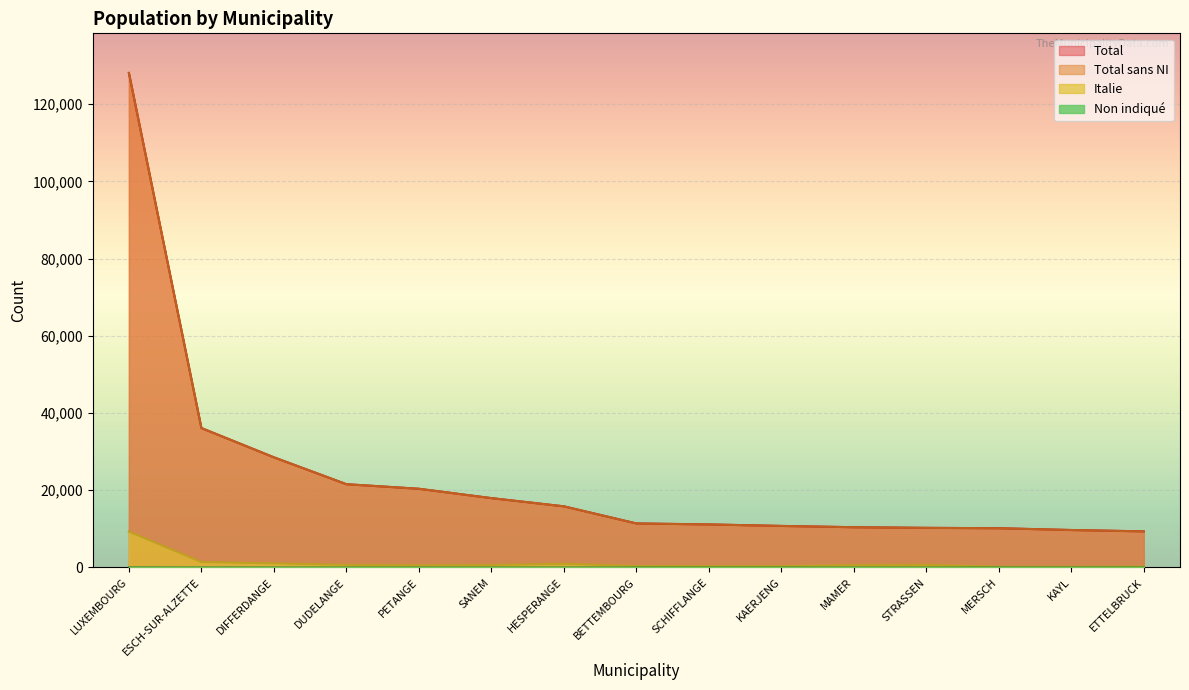

What is the approximate value of Italie at SCHIFFLANGE, to the nearest 10?

340